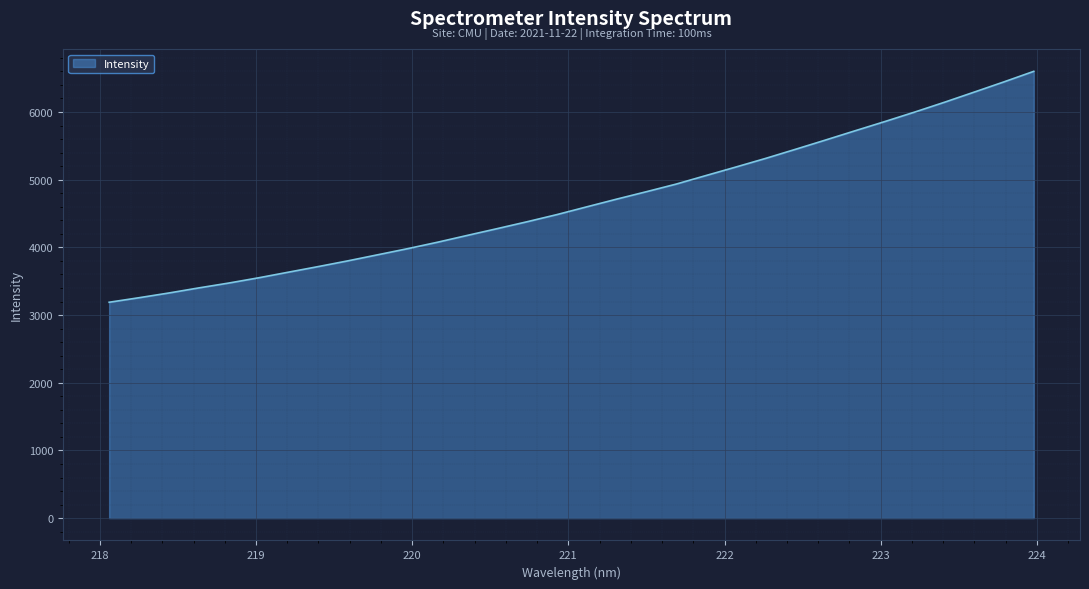

What is the average value?

4666.6